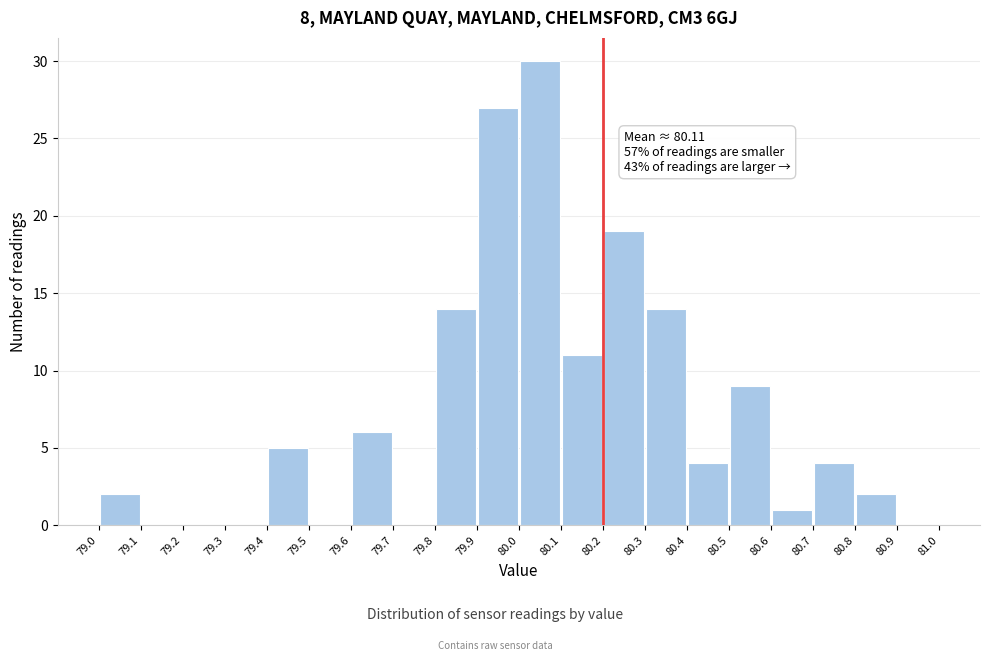

Over which range of the x-axis is the bar tallest?

80.0 to 80.1